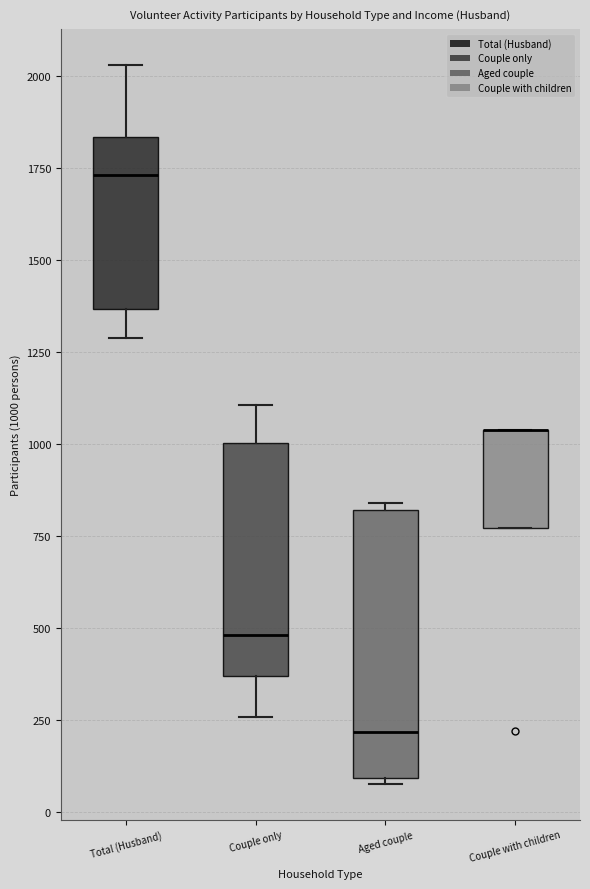

Which box is the tallest, from its lower edge to its upper edge?

Aged couple